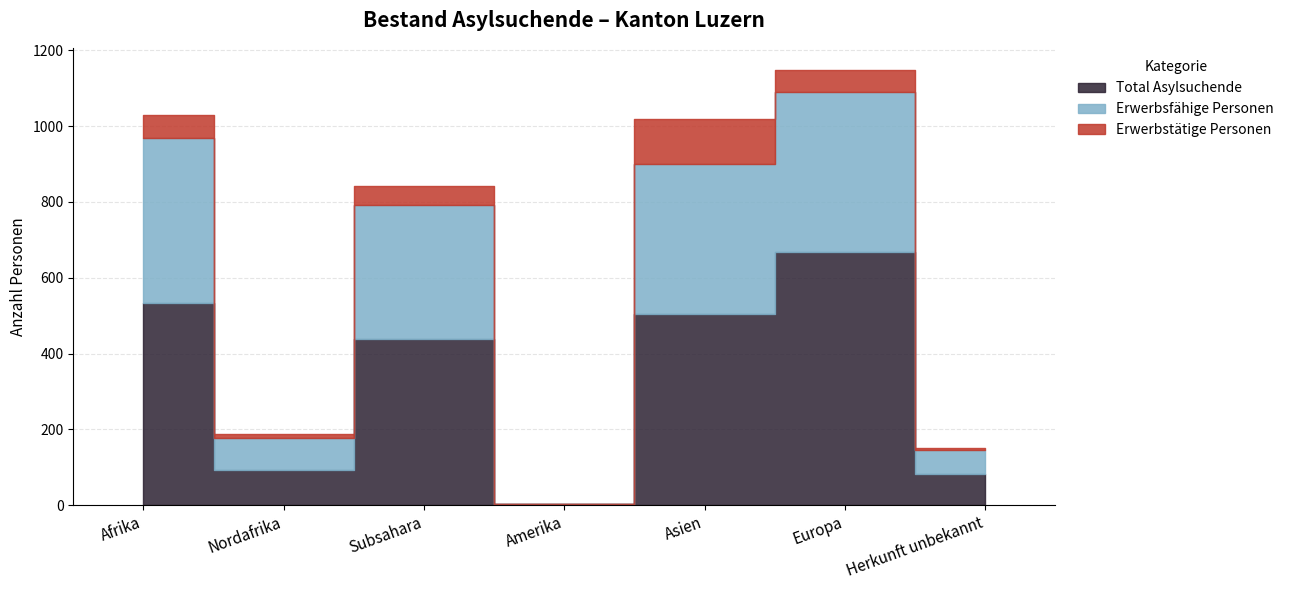

At how many categories does at least one series exceed 289?

4